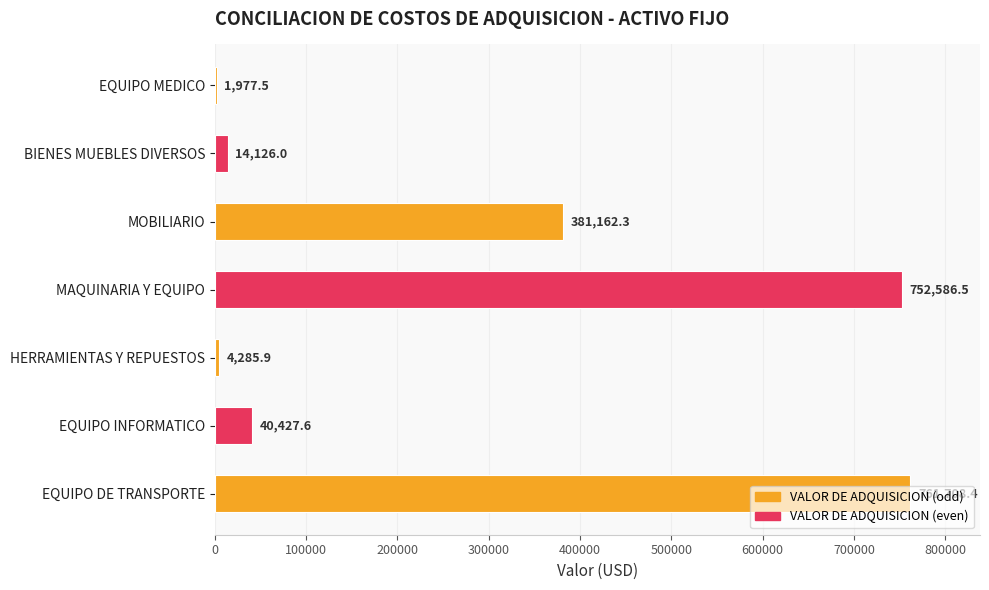

Where is the data nearest to the value 381842?

MOBILIARIO